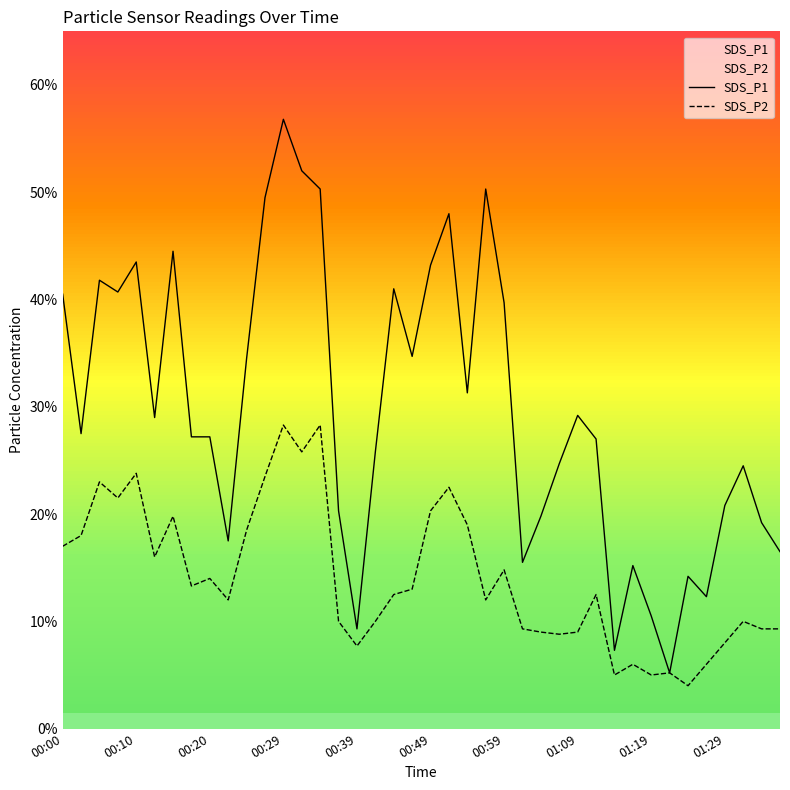

How many values in the SDS_P2 series exceed 1?

23